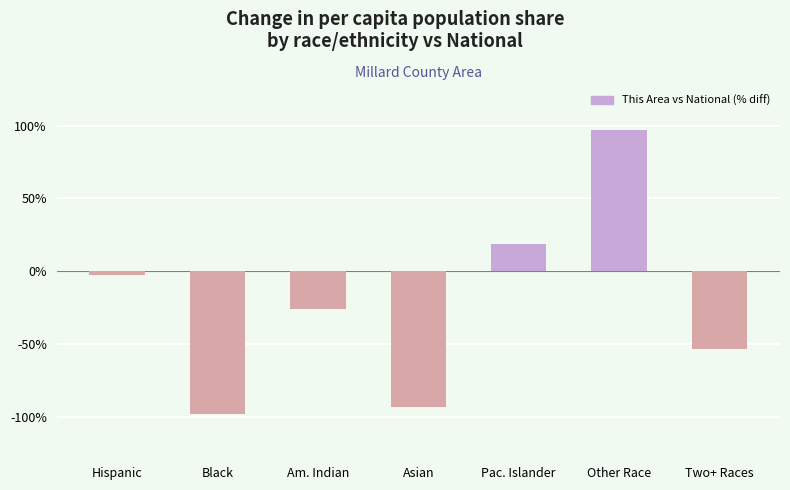

What position from the left is Two+ Races?

7